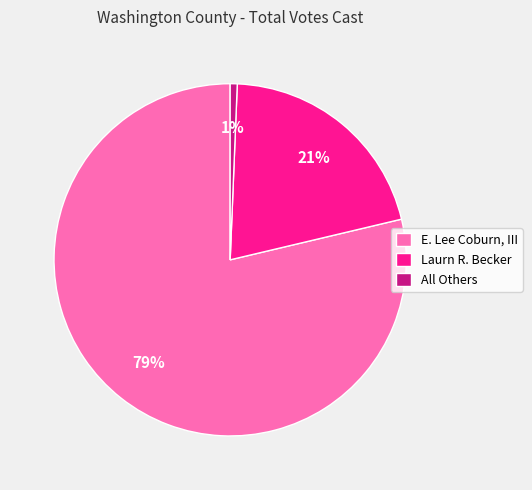

Which has a higher value, All Others or E. Lee Coburn, III?

E. Lee Coburn, III